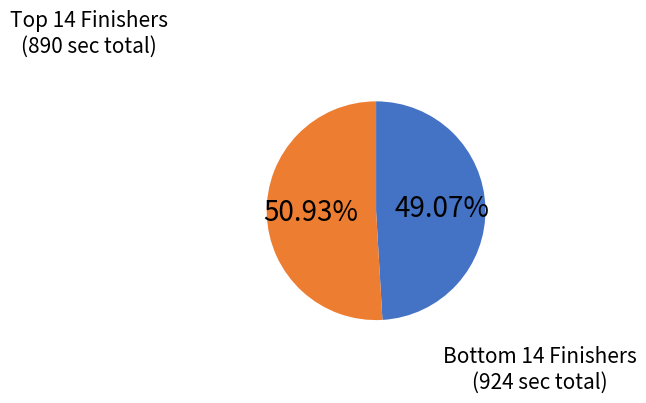

Does any single category account for the majority?

Yes